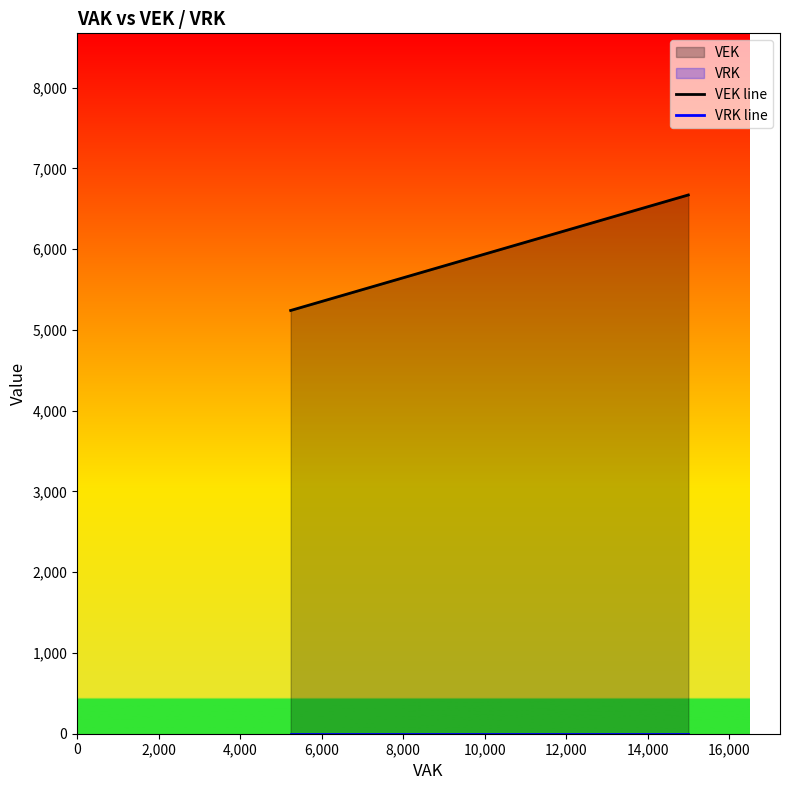

Between 0 and 2,000, which series saw the biggest shift?

VEK line